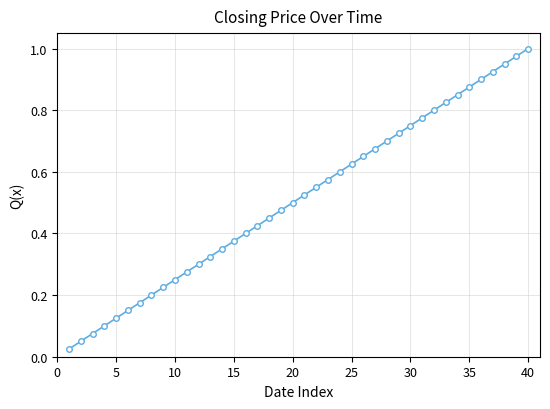

True or false: the data has more than 0 interior local peaks.

False